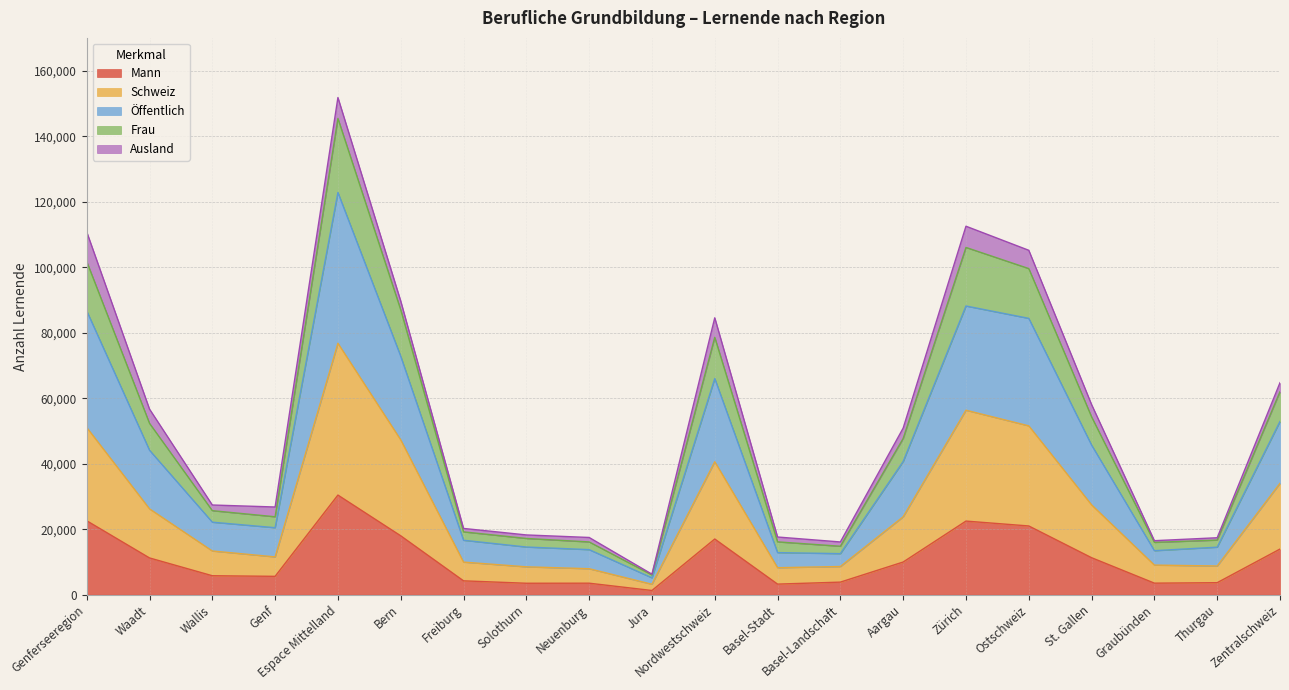

In Frau, how many points are lower than both neighbors (excluding endpoints)?

4